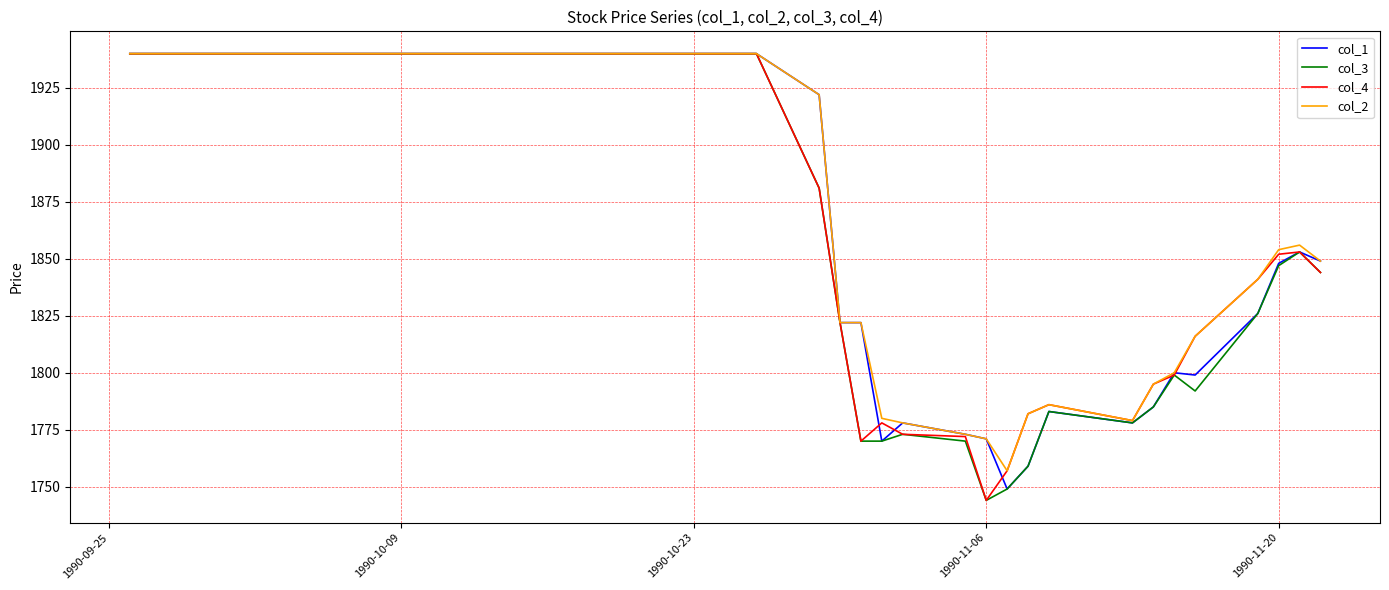

What is the maximum value for col_4?

1940